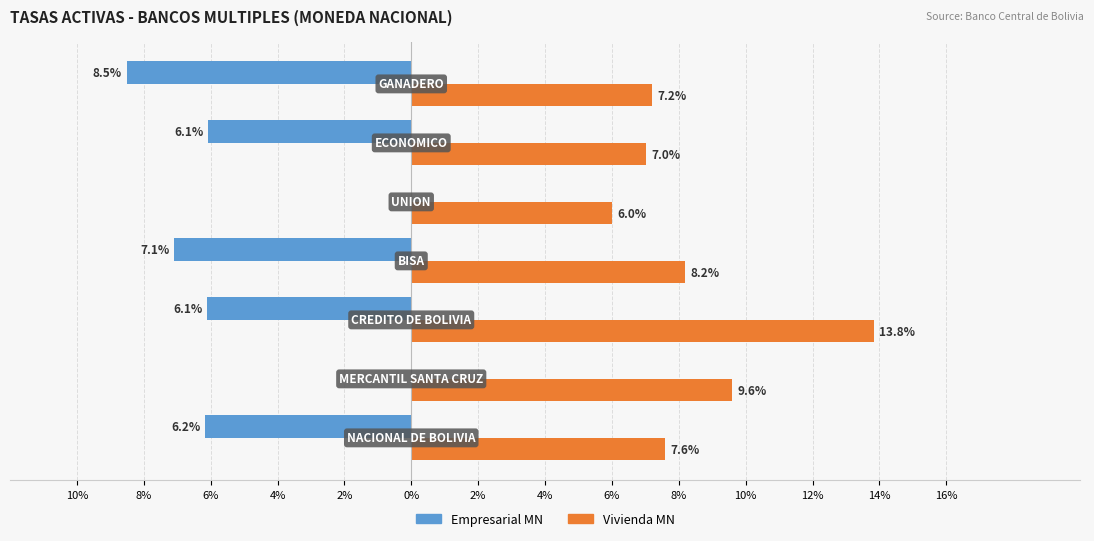

What are all the series names shown in the legend?

Empresarial MN, Vivienda MN